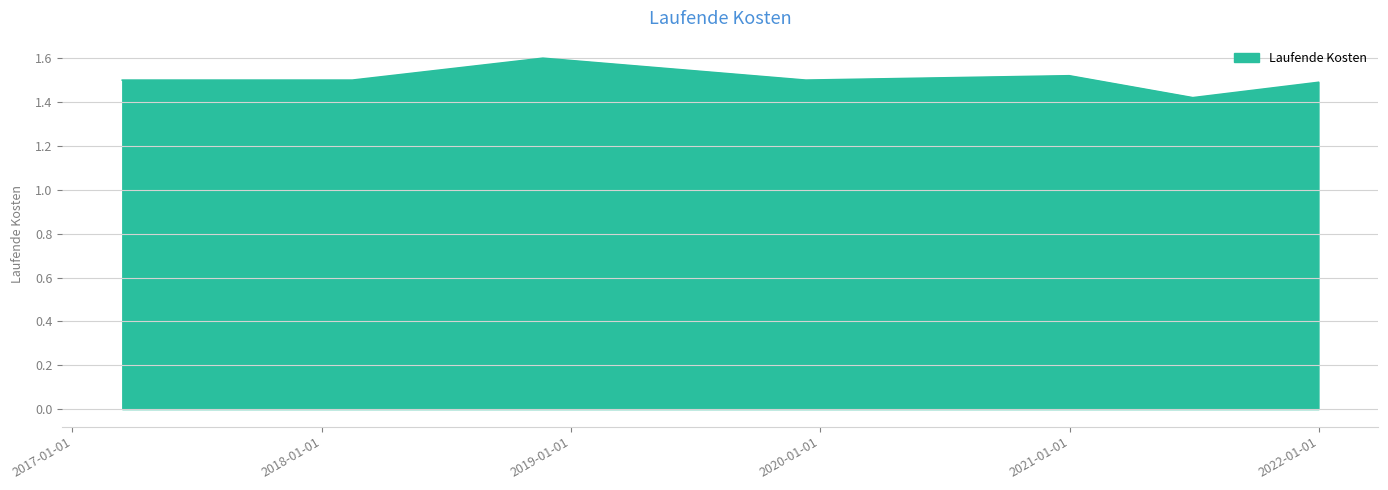

How many values are between 1 and 2?

7